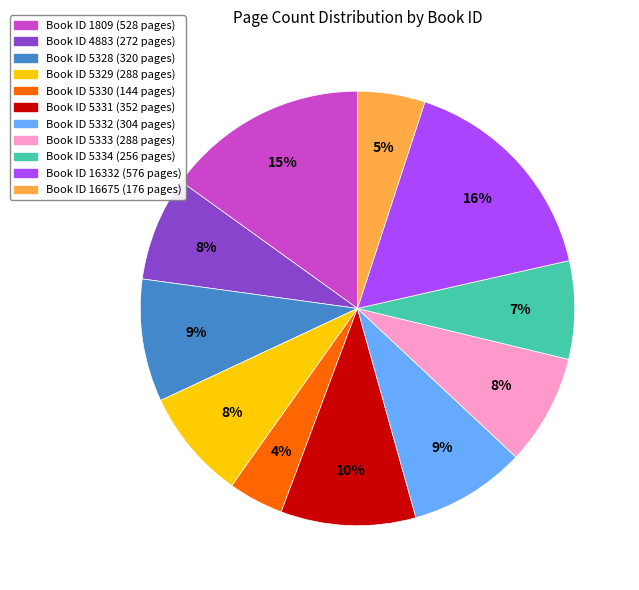

Does any single category account for the majority?

No